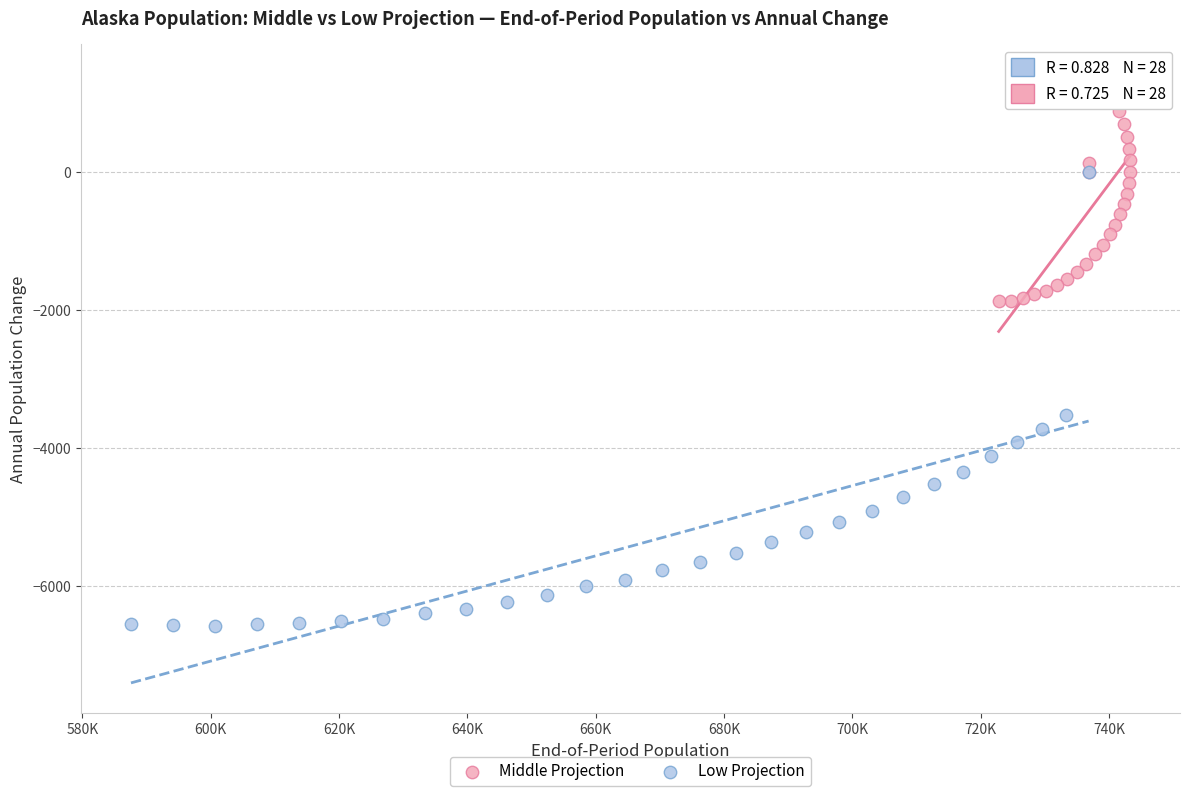

Which series reaches the maximum Y coordinate?

Middle Projection